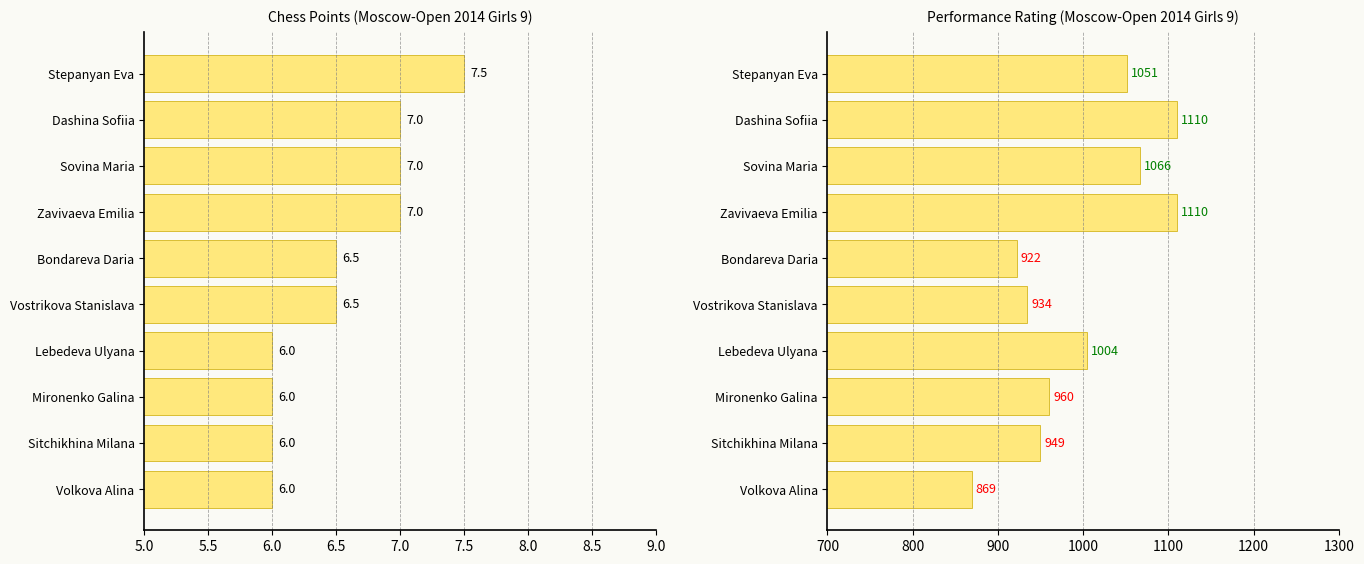

Are the bars horizontal?

Yes